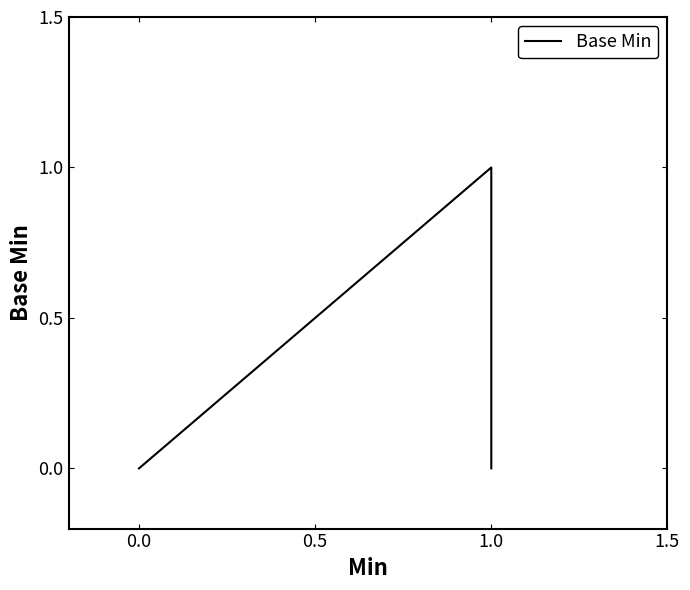

What is the difference between the values at 1.0 and 0.0?

1